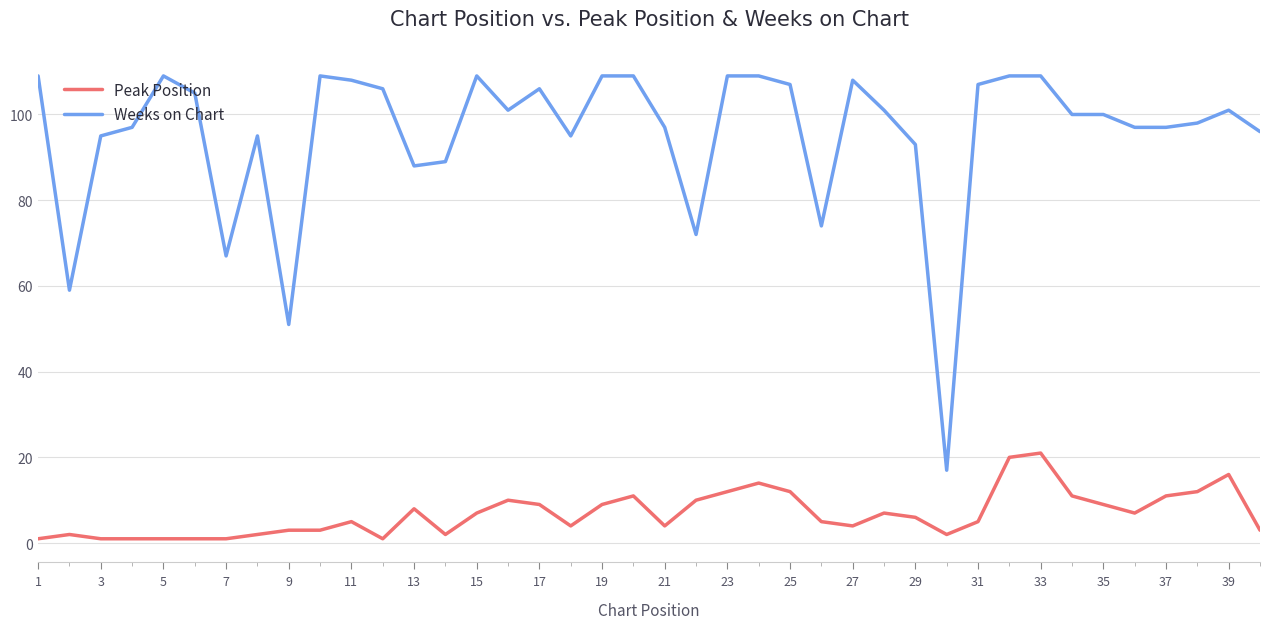

Reading right to left, transcribe all the data shown in this chart.

Peak Position: 3	16	12	11	7	9	11	21	20	5	2	6	7	4	5	12	14	12	10	4	11	9	4	9	10	7	2	8	1	5	3	3	2	1	1	1	1	1	2	1
Weeks on Chart: 96	101	98	97	97	100	100	109	109	107	17	93	101	108	74	107	109	109	72	97	109	109	95	106	101	109	89	88	106	108	109	51	95	67	105	109	97	95	59	109